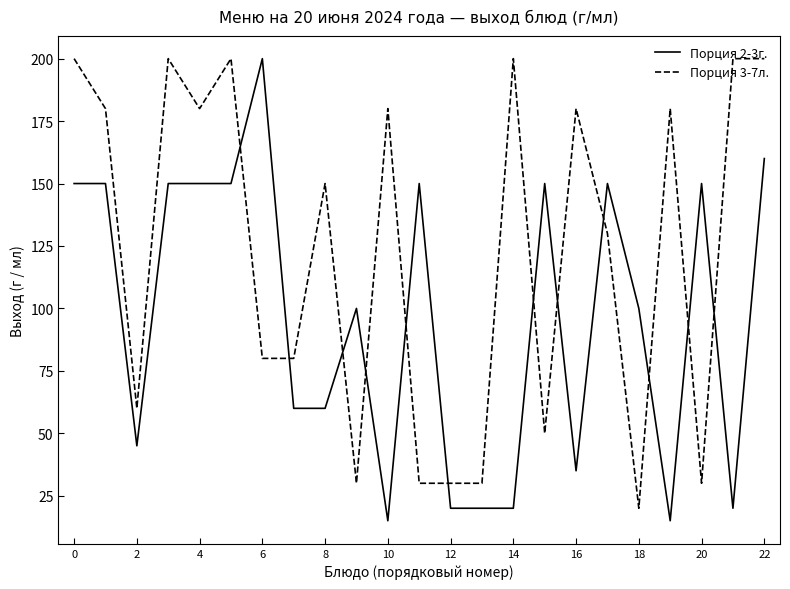

True or false: Порция 3-7л. and Порция 2-3г. intersect in this chart.

True